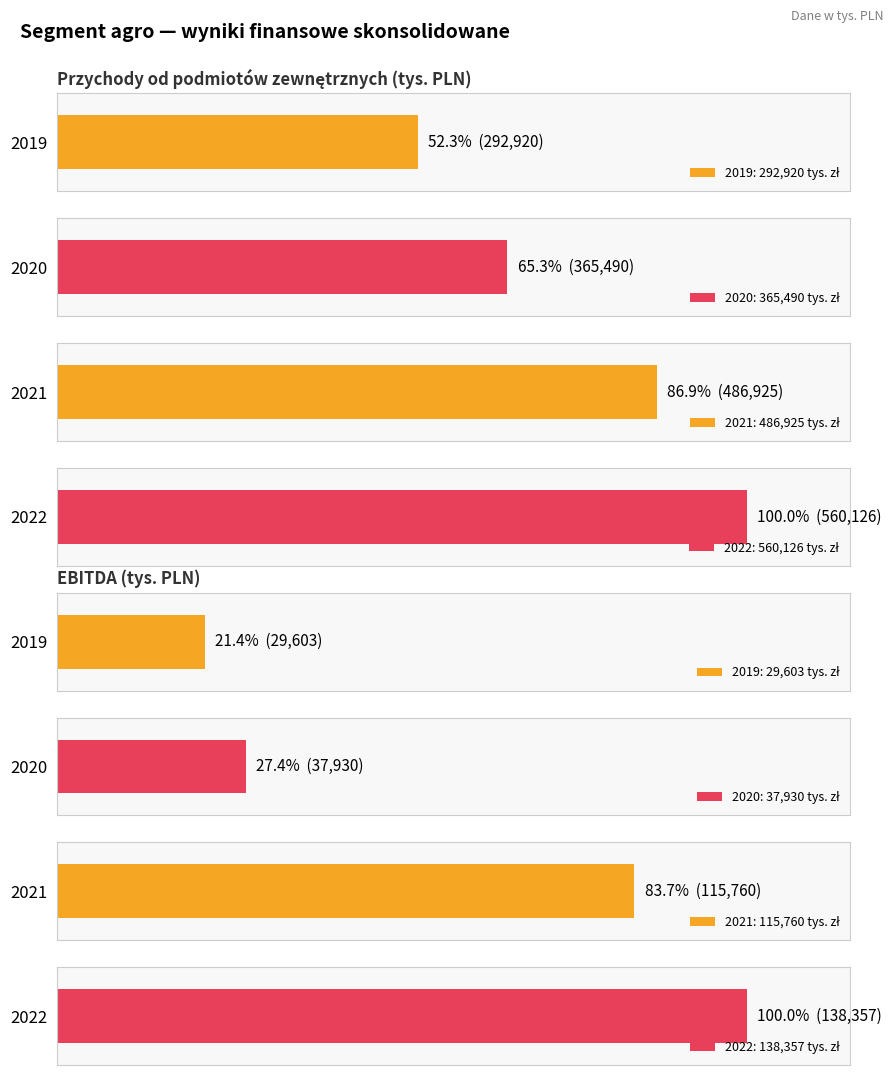

Rank the categories by Przychody od podmiotów zewnętrznych value from highest to lowest.

2022, 2021, 2020, 2019